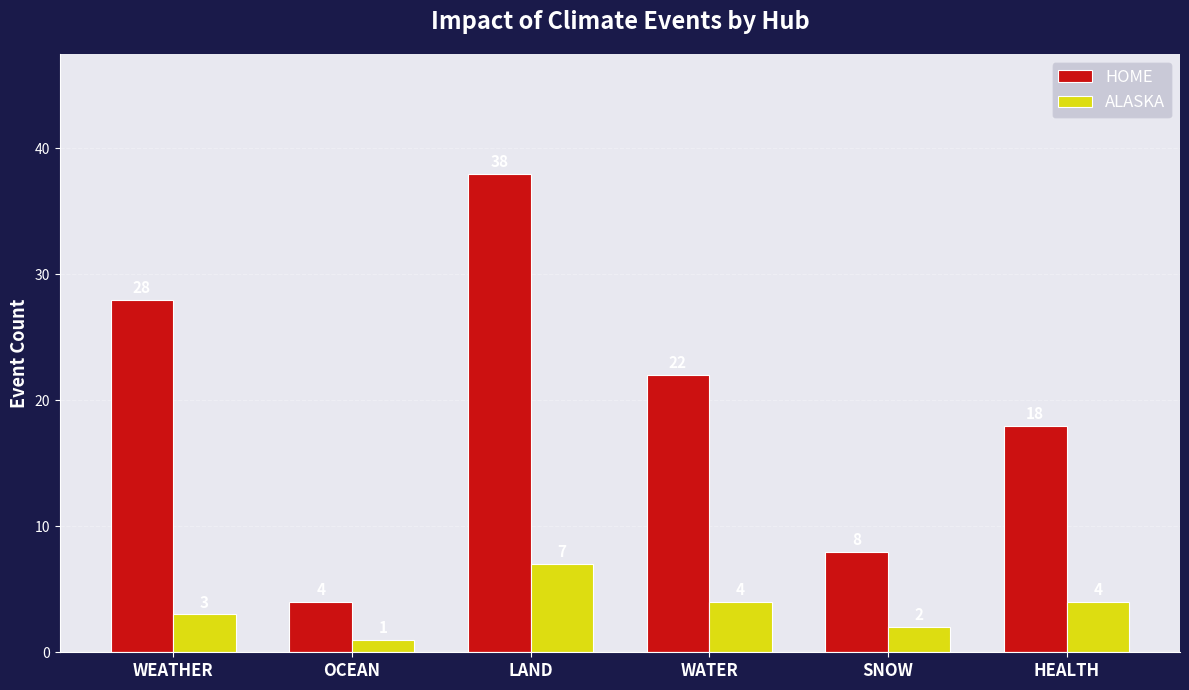

Which category has the highest value in the ALASKA series?

LAND